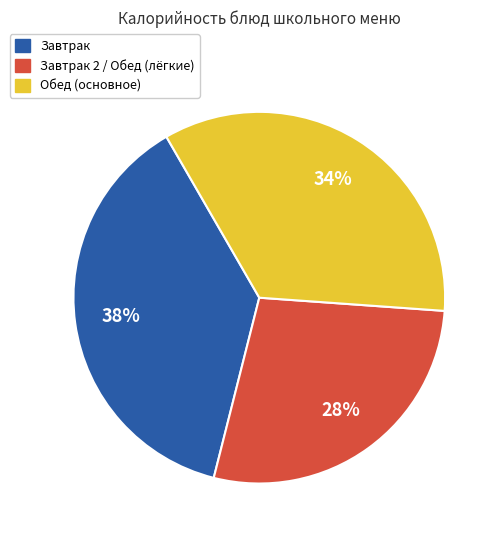

Is there any slice that represents more than half of the pie?

No